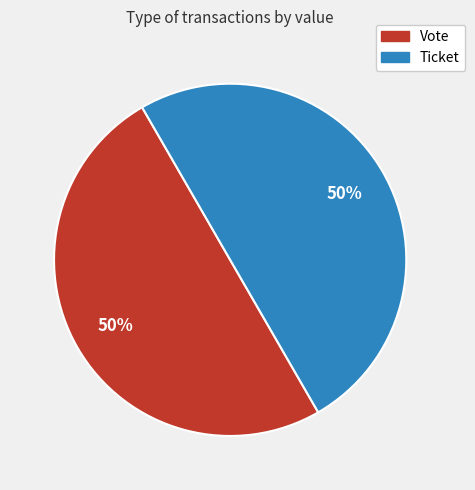

What is the ratio of the value at Ticket to the value at Vote?

1.0